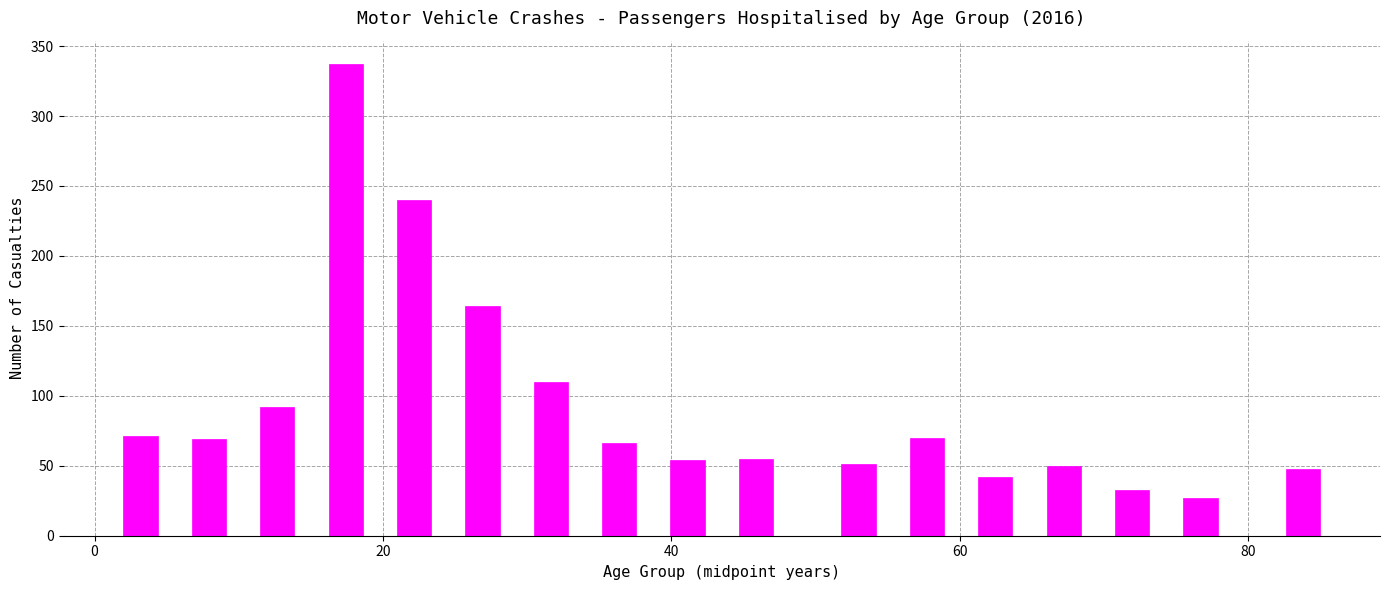

Read against the x-axis, roughly where is the centre of the tallest bar?

18